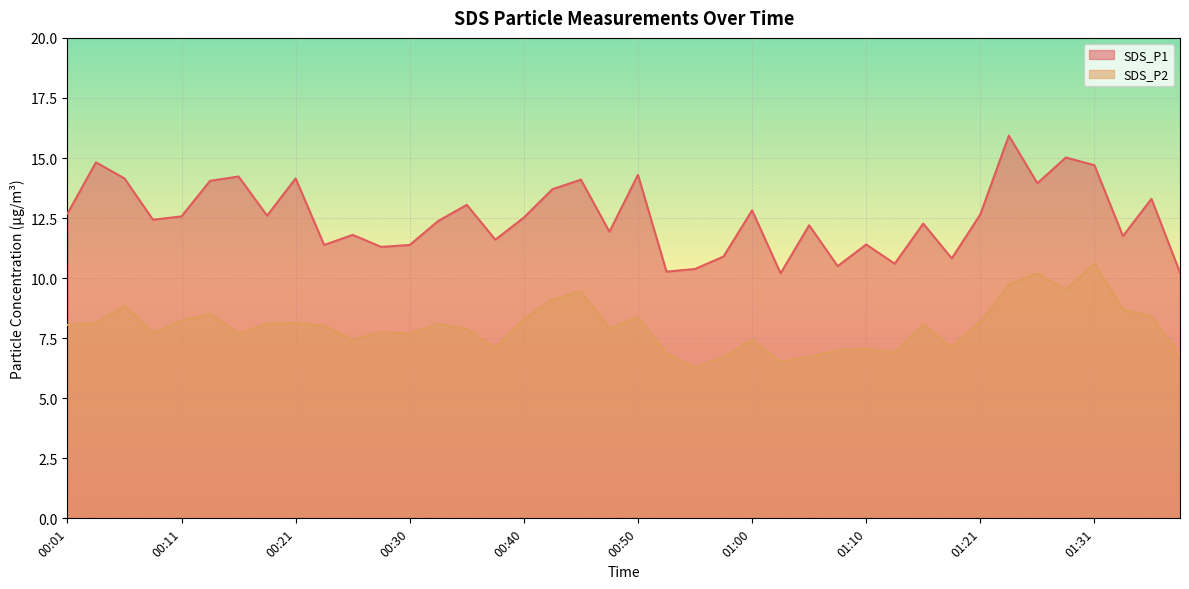

At which category does SDS_P1 reach its first local peak?

00:03